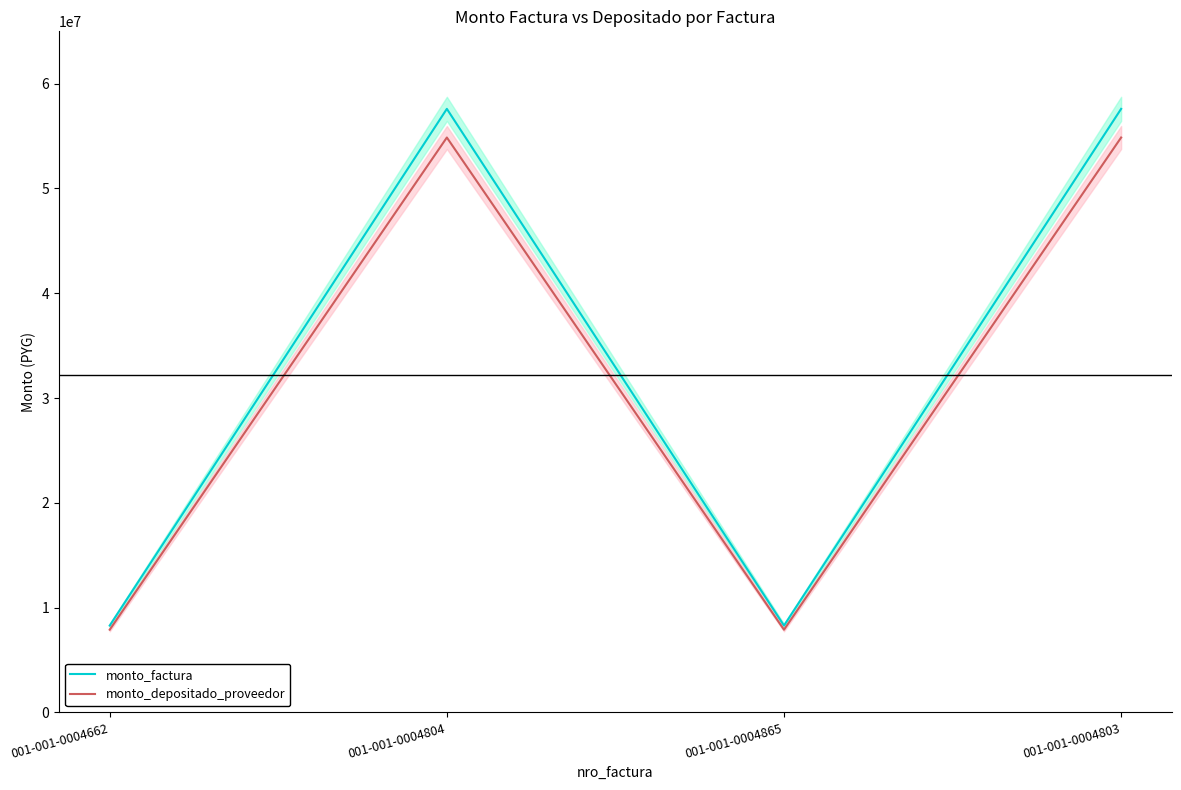

What is the total value across all series at 001-001-0004804?

112465371